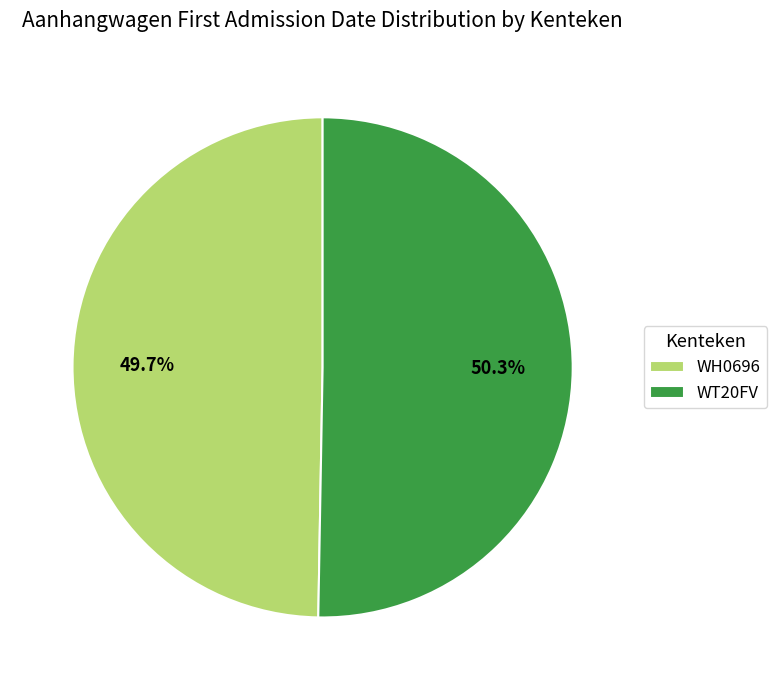

Do WH0696 and WT20FV together represent more than half of the pie?

Yes